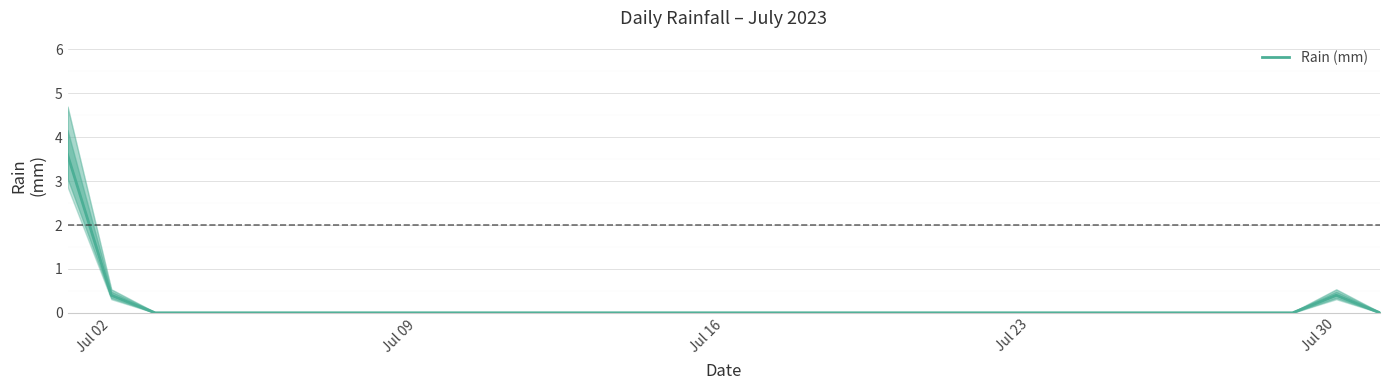

What is the average value?

0.1